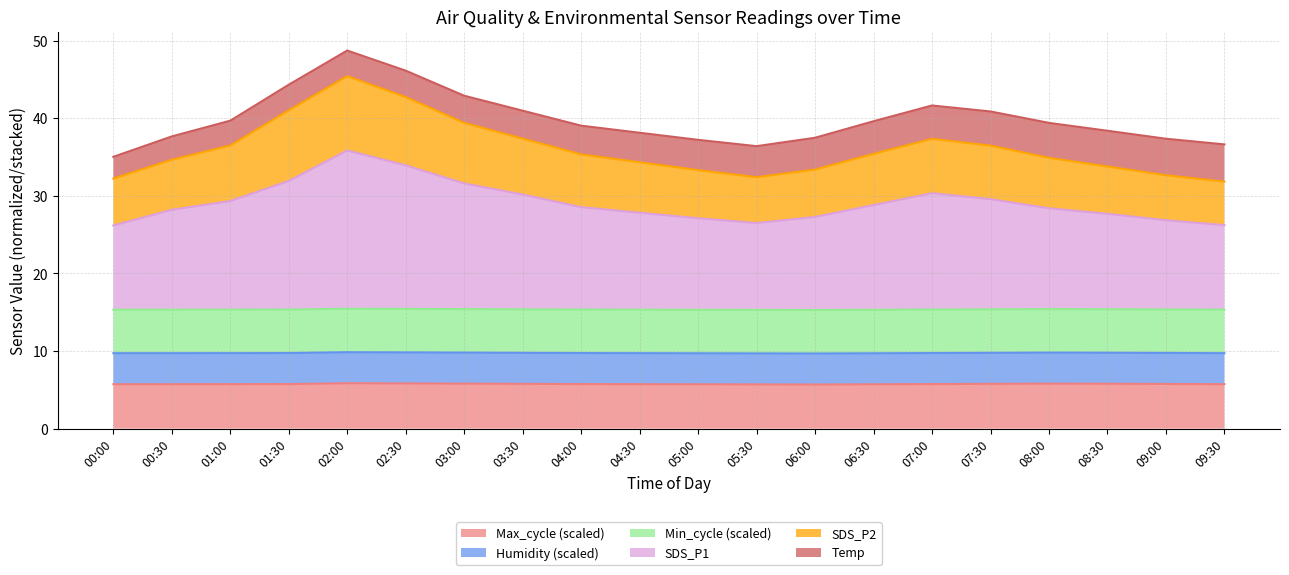

Count the number of categories in the chart.

20